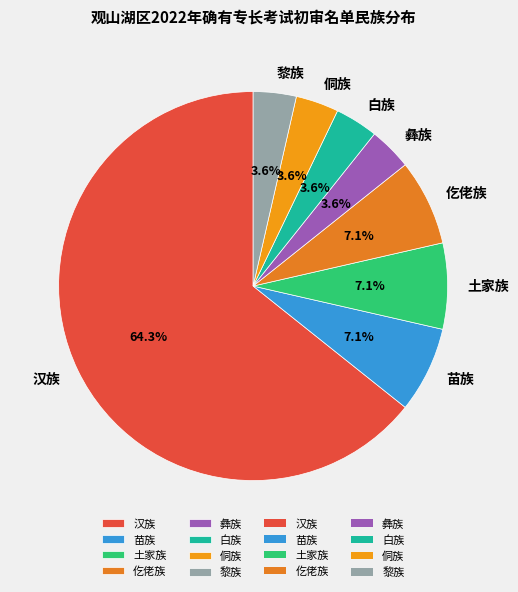

Which slice is the largest?

汉族